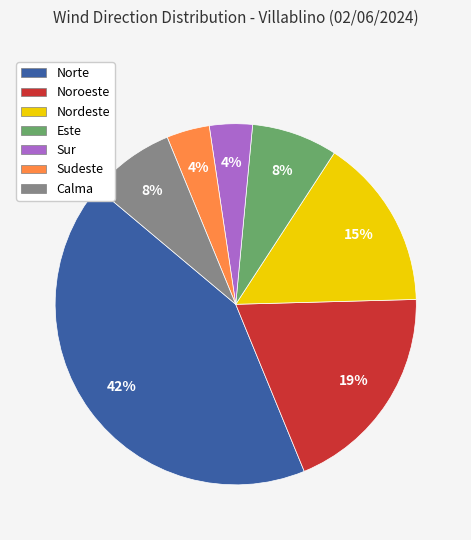

To the nearest percent, what is the difference between the Sudeste and Calma slice percentages?

4%